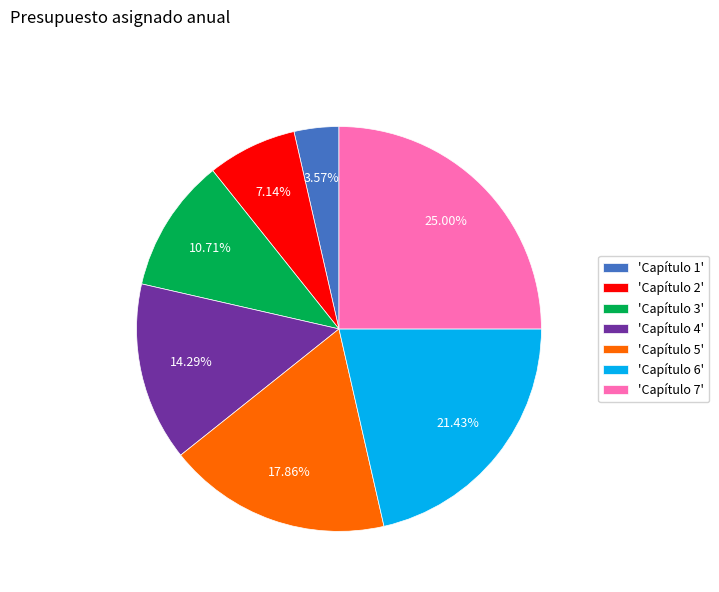

Is there any slice that represents more than half of the pie?

No